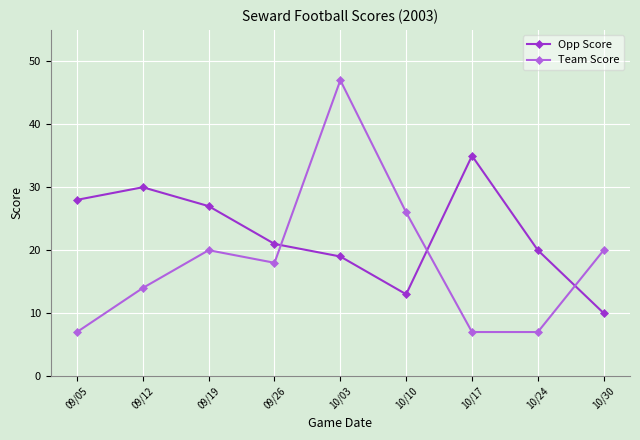

Reading left to right, transcribe all the data shown in this chart.

Opp Score: 28	30	27	21	19	13	35	20	10
Team Score: 7	14	20	18	47	26	7	7	20